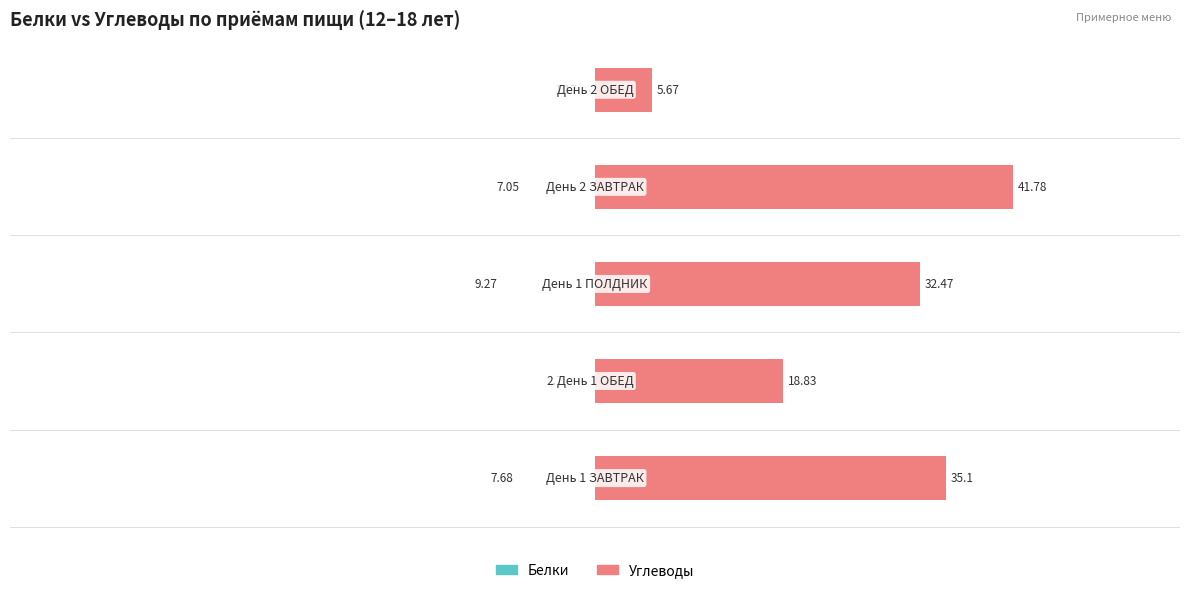

How many bars are there in total?

10